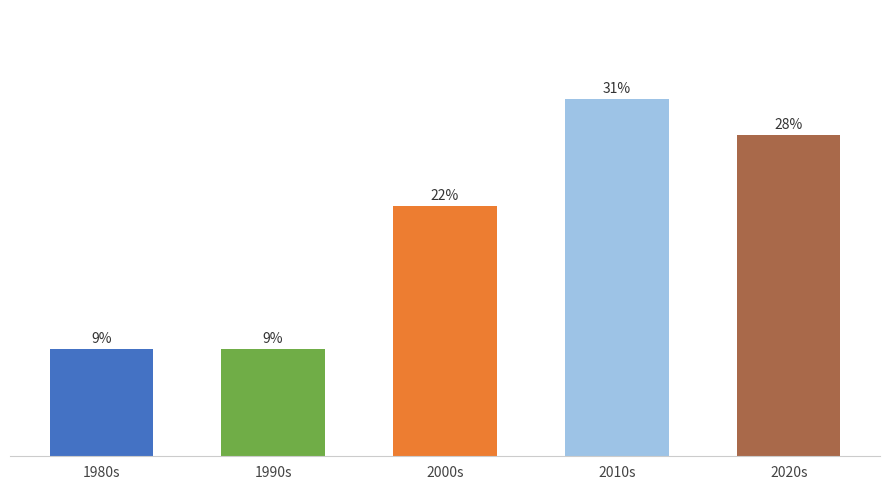

Rank the categories by value from highest to lowest.

2010s, 2020s, 2000s, 1980s, 1990s